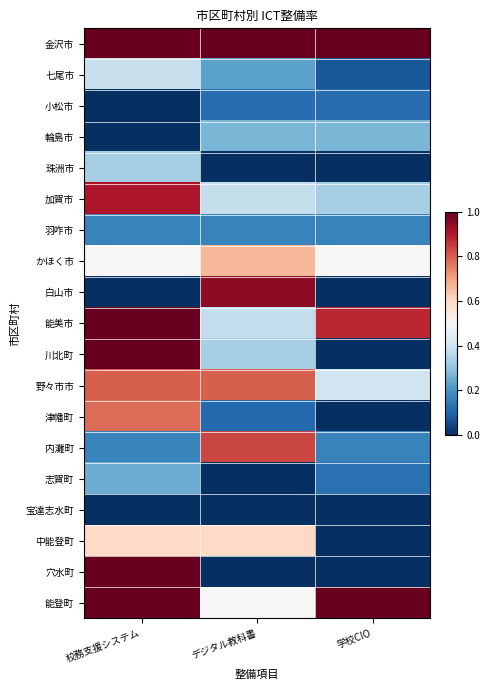

At which category is the sum across all series the highest?

校務支援システム